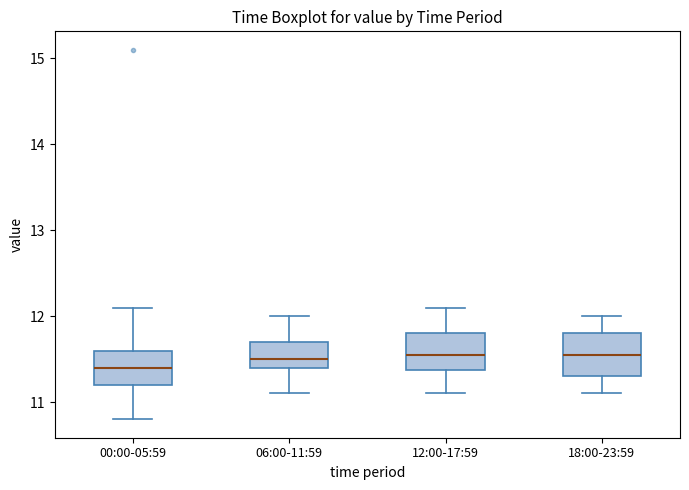

Where is the lower edge of the box for 00:00-05:59 on the y-axis? The values are not printed on the chart, so give them approximately, as read against the axis.

11.2